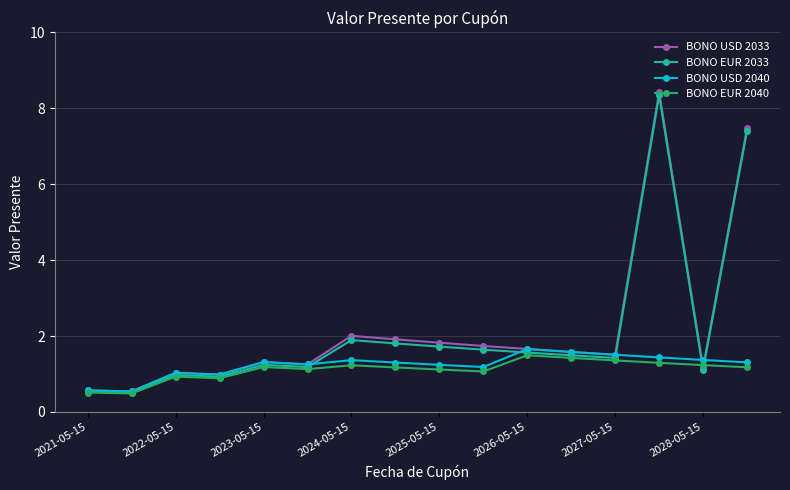

Which series has the largest range (max minus min)?

BONO USD 2033